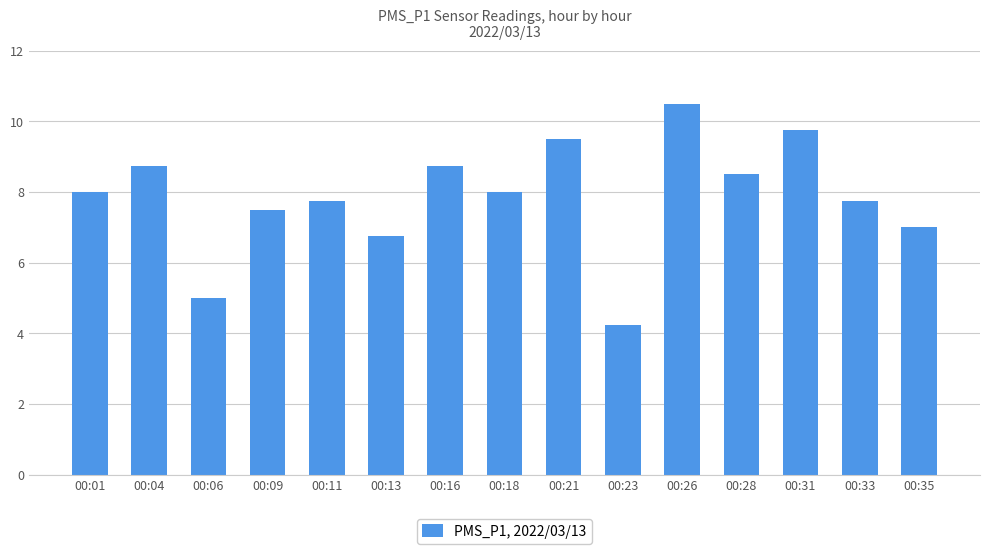

The value at 00:26 is 10.5. True or false?

True